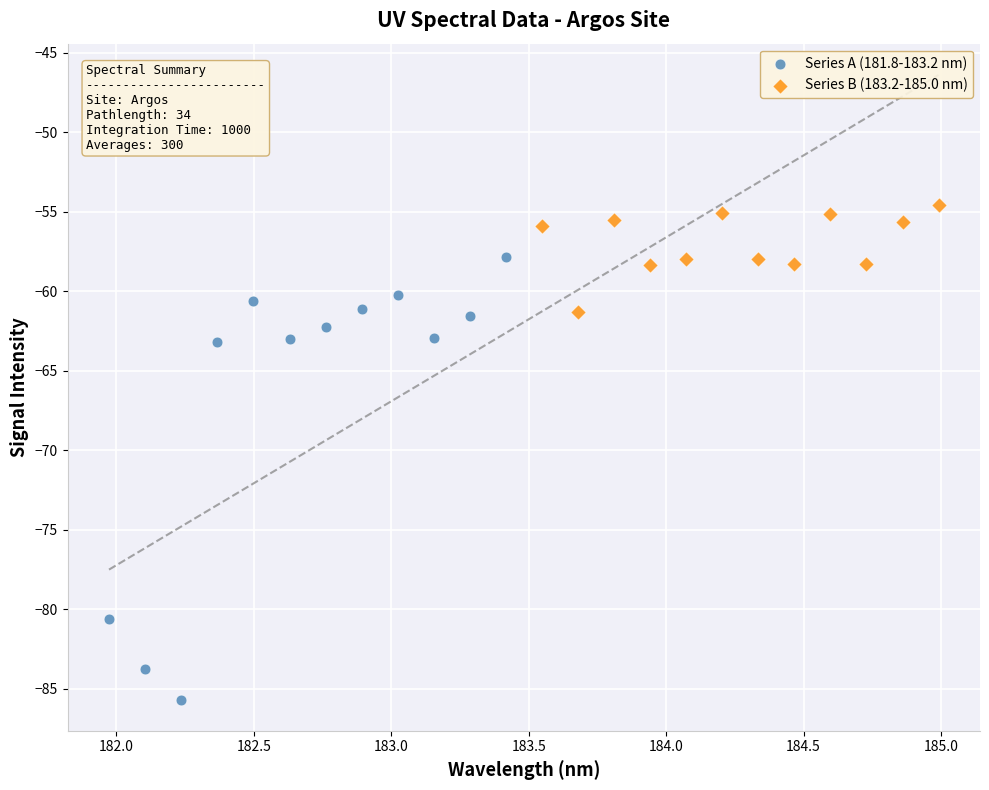

Which series reaches the maximum Y coordinate?

Series B (183.2-185.0 nm)